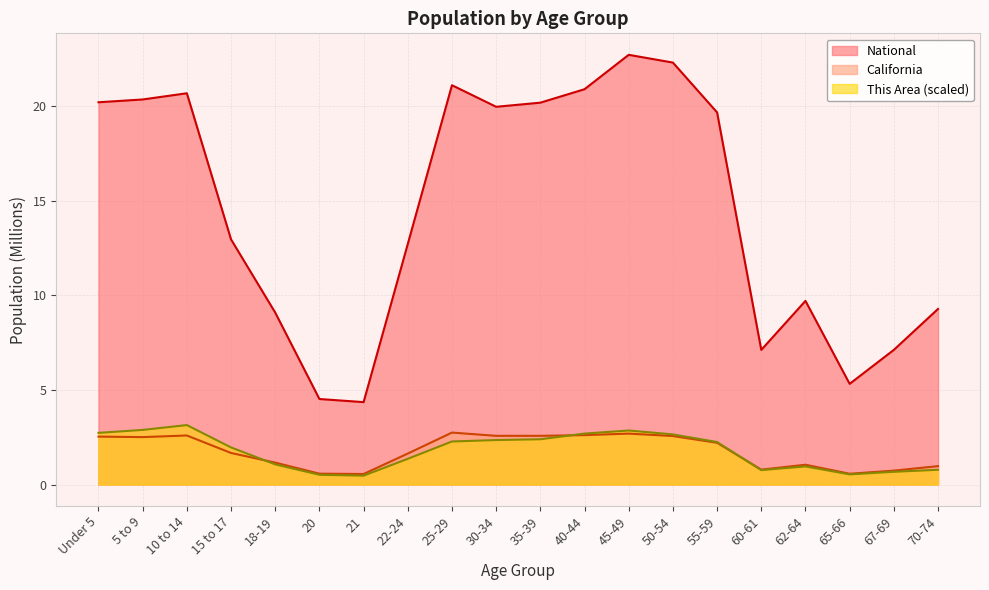

Which category has the highest value across all series?

45-49